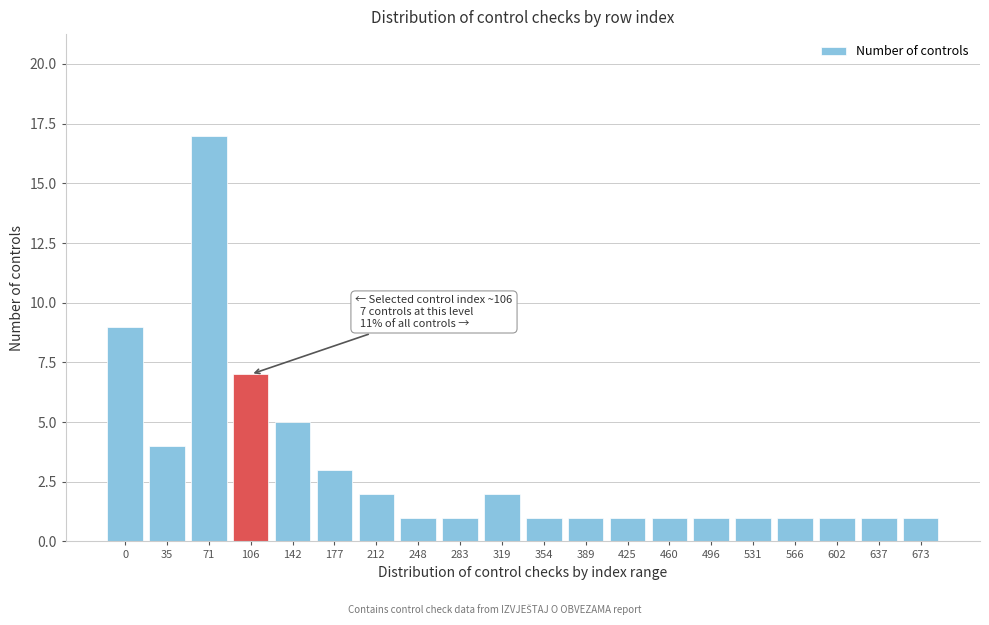

Reading left to right, list all the values displayed in this chart.

9	4	17	7	5	3	2	1	1	2	1	1	1	1	1	1	1	1	1	1